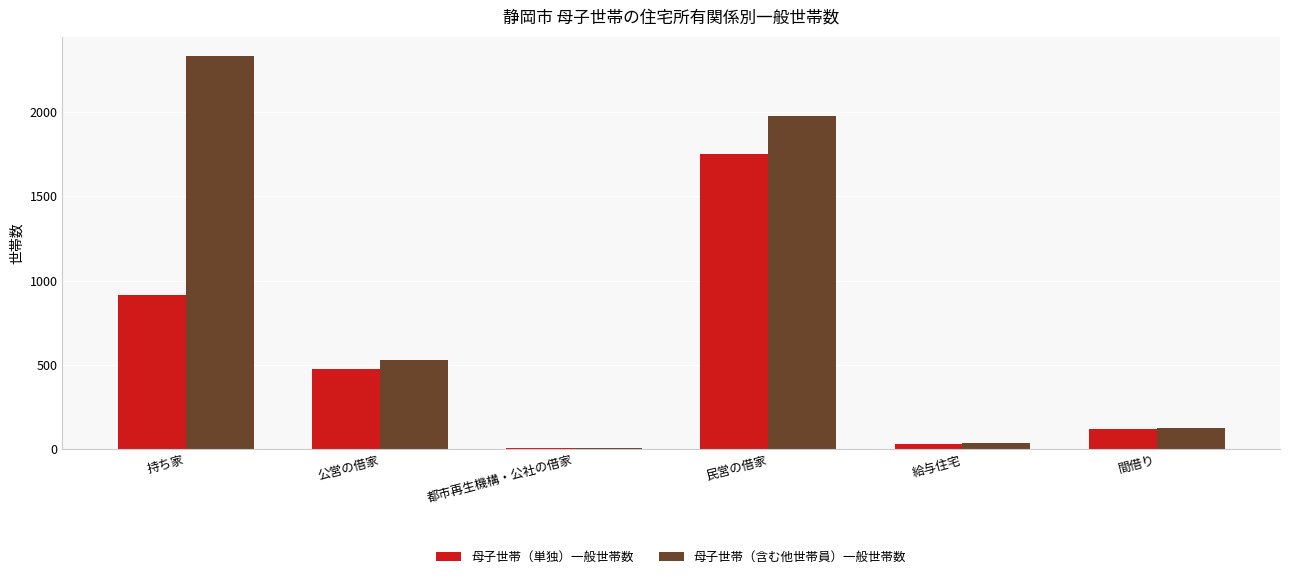

Between 持ち家 and 民営の借家, which series saw the biggest shift?

母子世帯（単独）一般世帯数